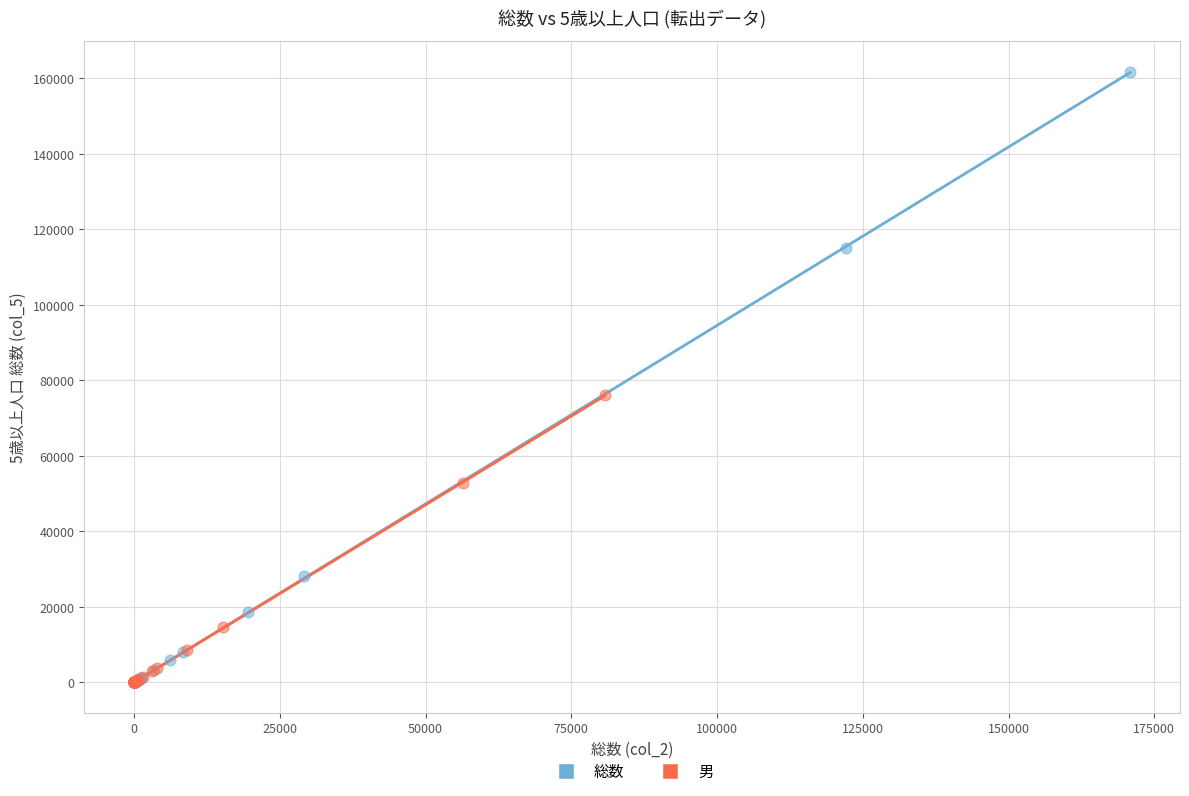

Which series contains the highest Y value?

総数